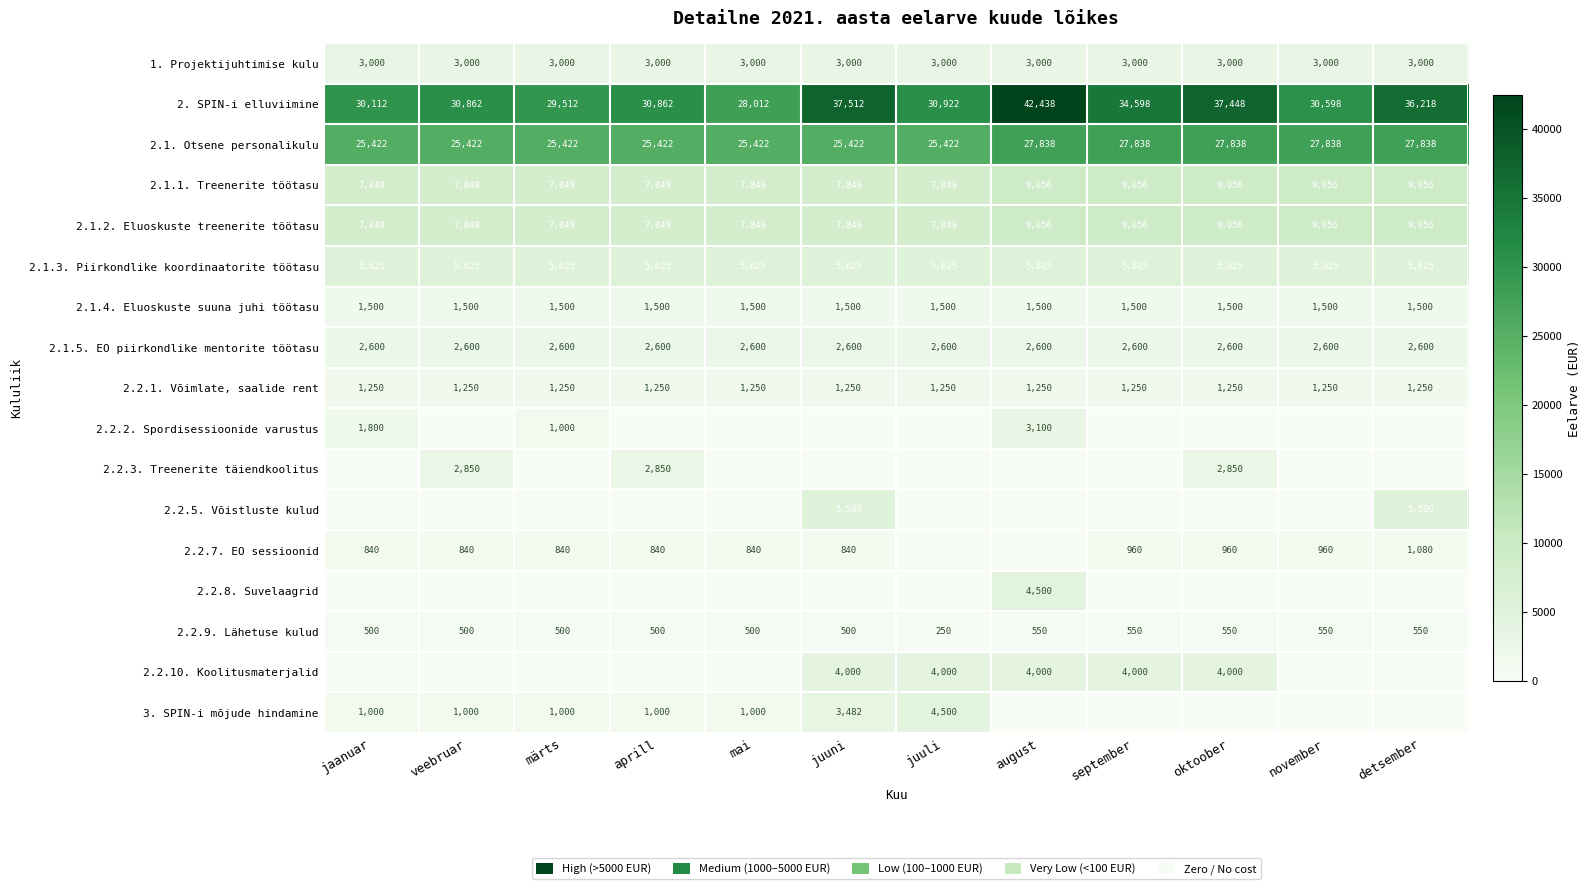

Is the value of 2.1.2. Eluoskuste treenerite töötasu at juuni greater than the value of 2.1. Otsene personalikulu at august?

No